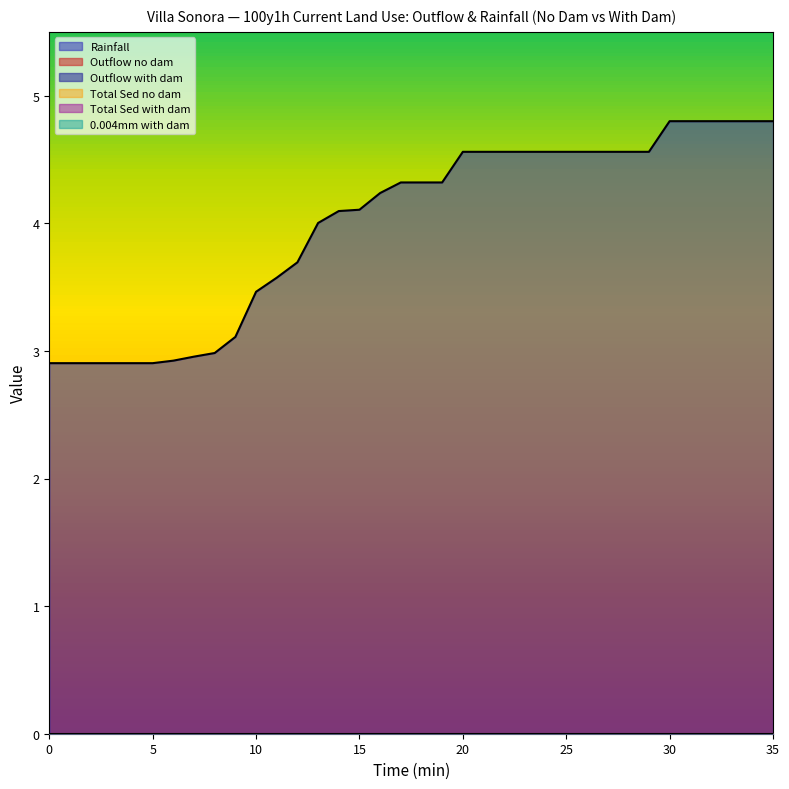

At how many categories does at least one series exceed 0?

36